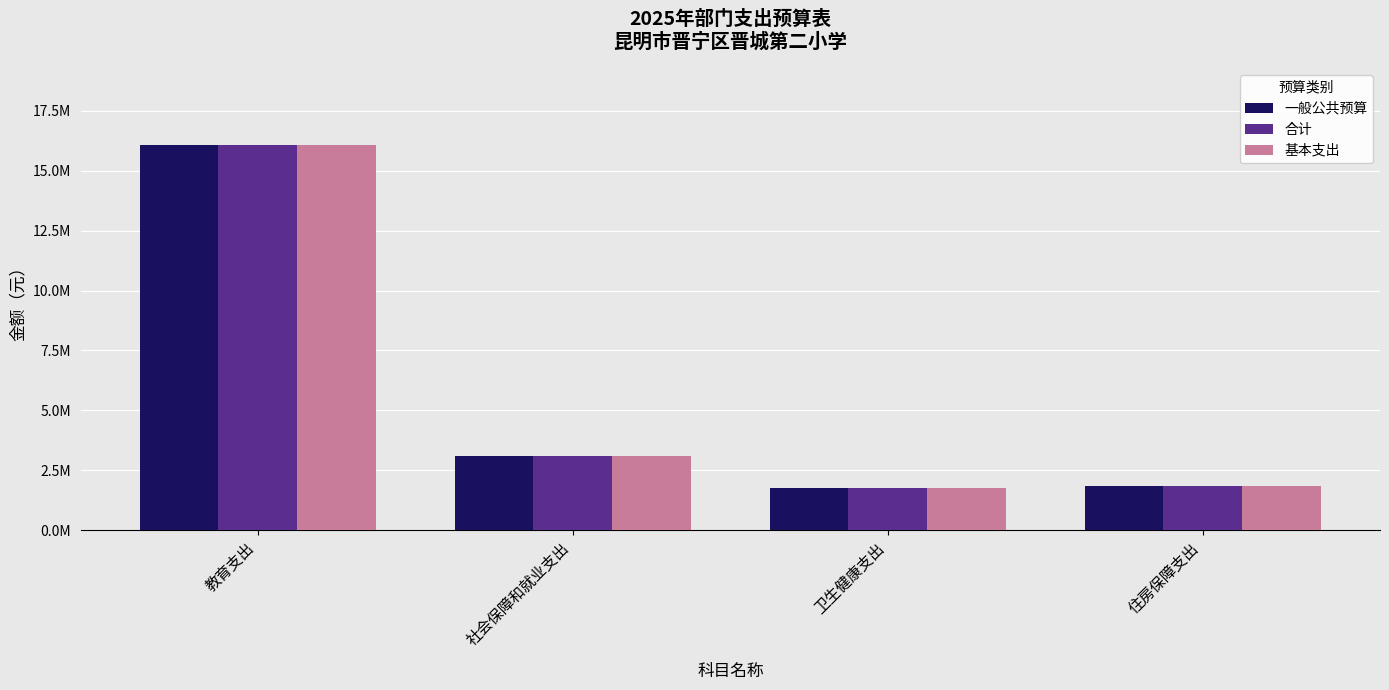

Where does the 基本支出 series first go above 3086883?

教育支出